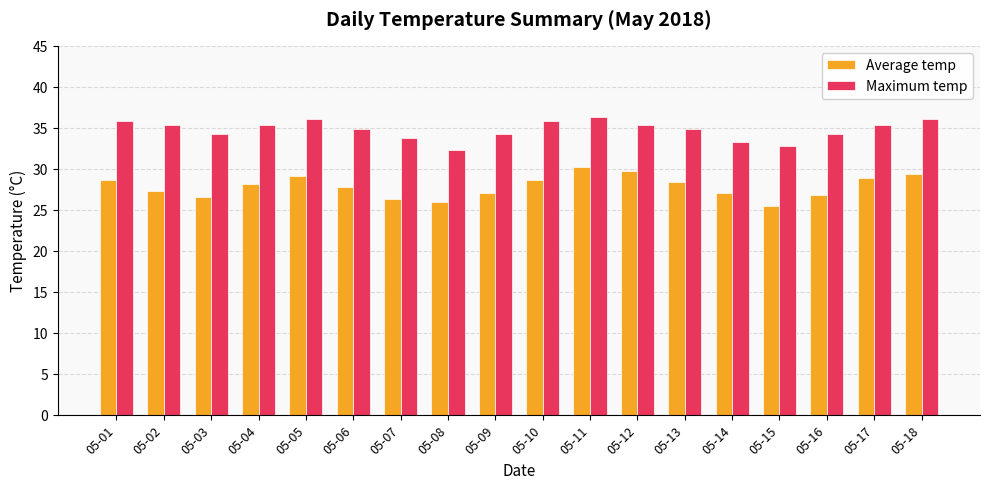

What is the sum of the Maximum temp values at 05-15 and 05-02?

68.1